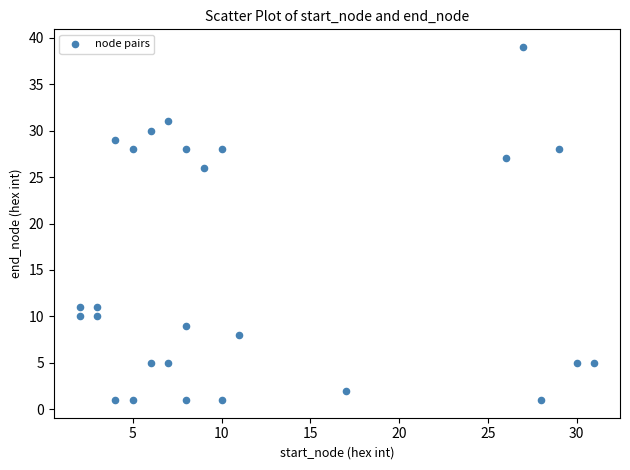

What Y value in the scatter plot is closest to 20?

26